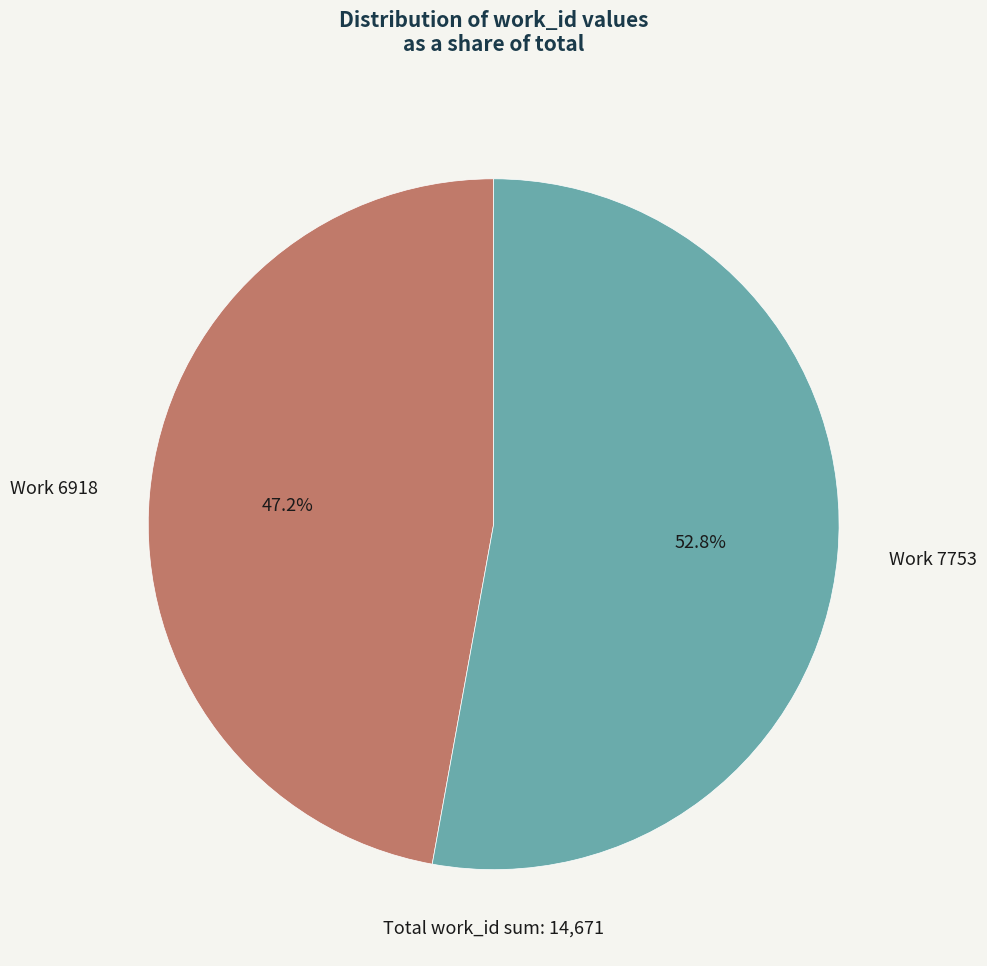

Is it true that Work 6918 is 47% of the pie?

True